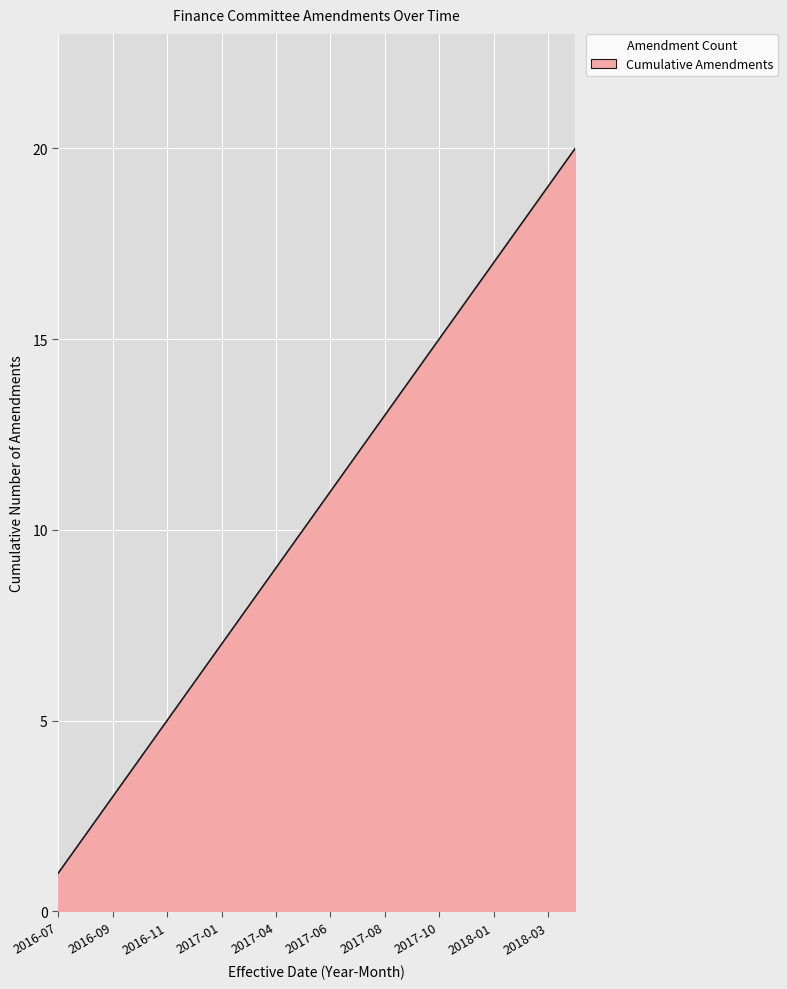

How many lines are shown in the chart?

1